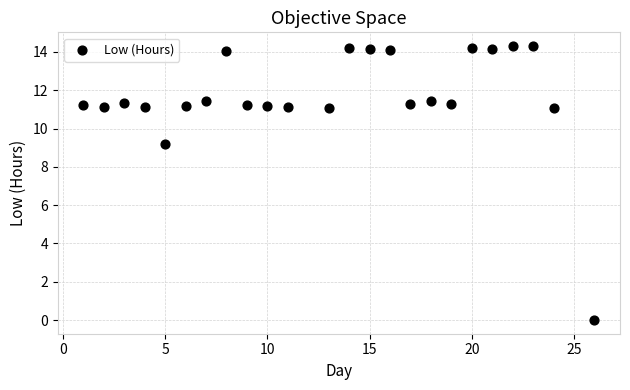

What is the range of Y values (max minus min)?

14.3